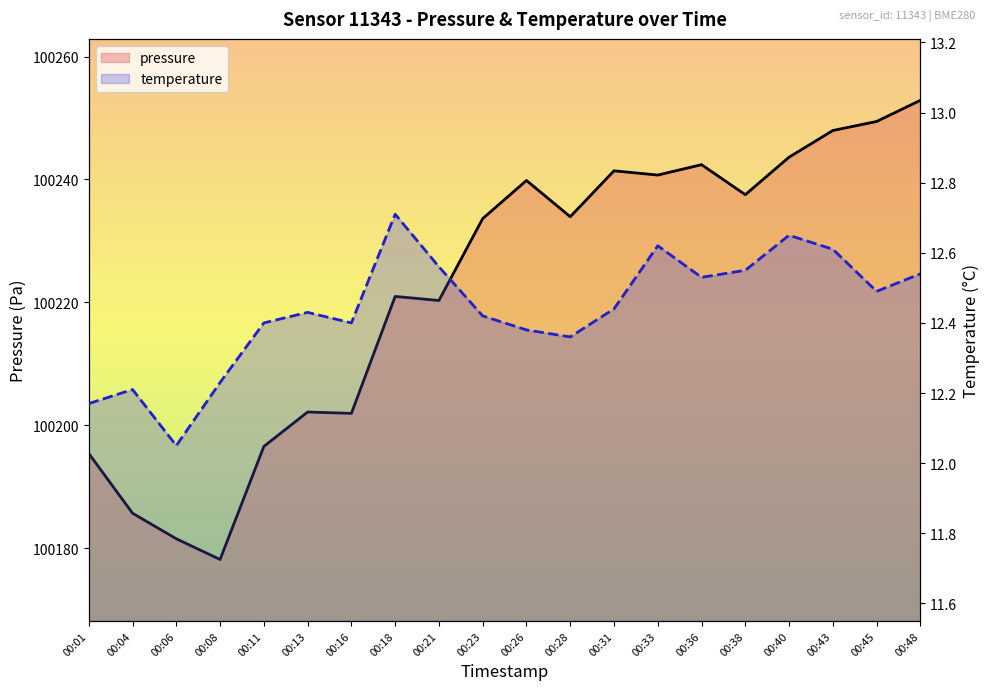

At how many categories does at least one series exceed 6992?

20